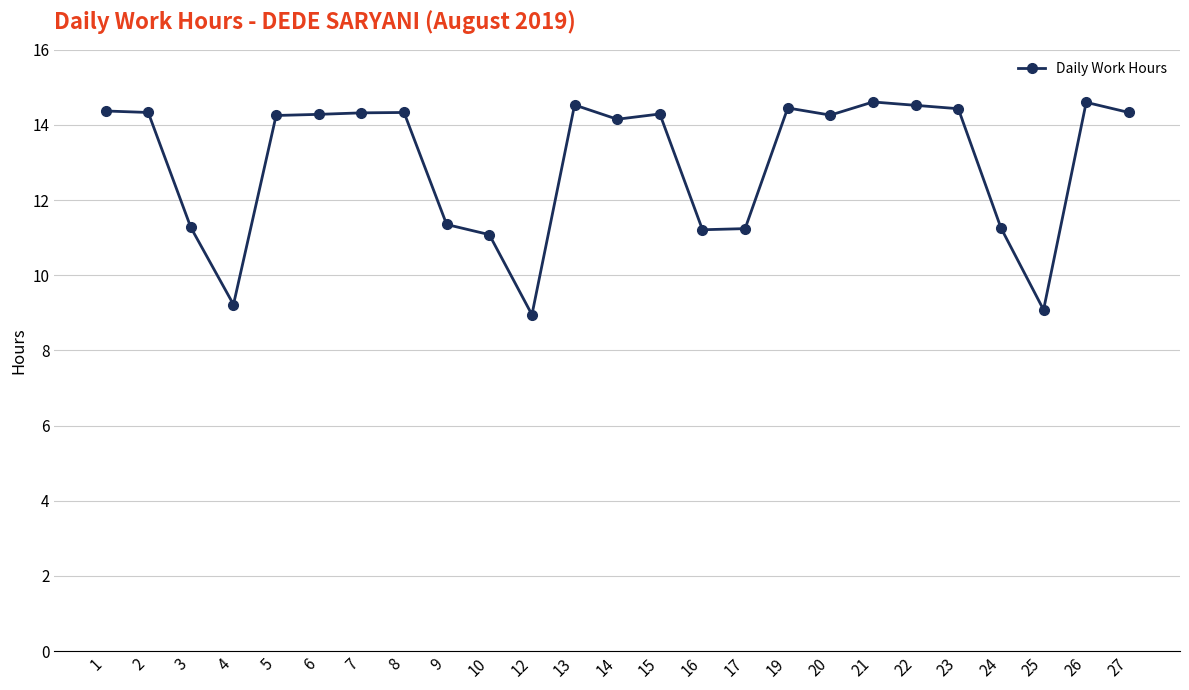

What is the value of the 1st point from the left?

14.4